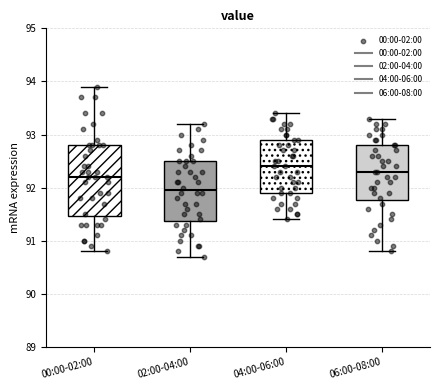

Reading left to right, read every box against the y-axis: the position of its median line, the range the box covers, and the ends of its whiskers. The values are not printed on the chart, so give them approximately, as read against the axis.

00:00-02:00: median 92.2, box 91.5 to 92.8, whiskers 90.8 to 93.9
02:00-04:00: median 92.0, box 91.4 to 92.5, whiskers 90.7 to 93.2
04:00-06:00: median 92.4, box 91.9 to 92.9, whiskers 91.4 to 93.4
06:00-08:00: median 92.3, box 91.8 to 92.8, whiskers 90.8 to 93.3